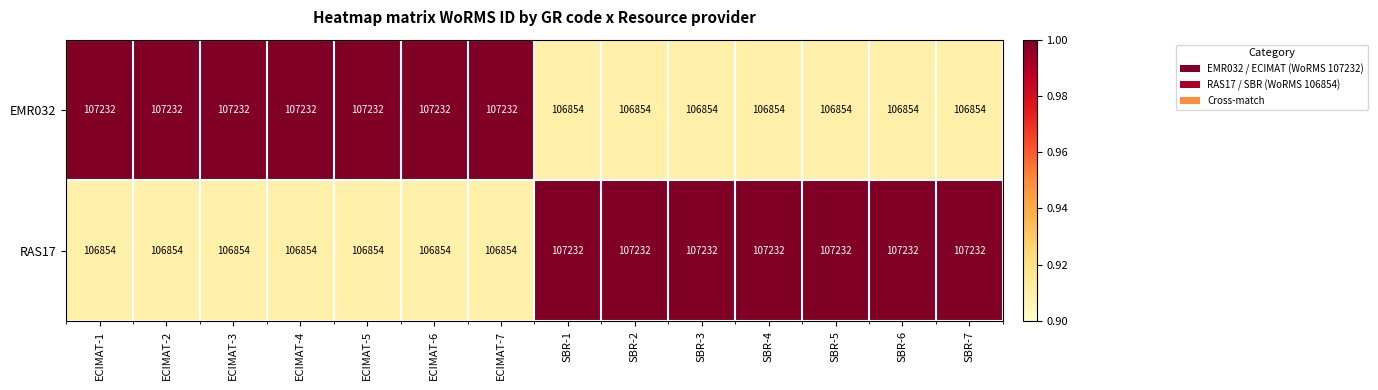

What is the maximum value shown in the chart?

107232